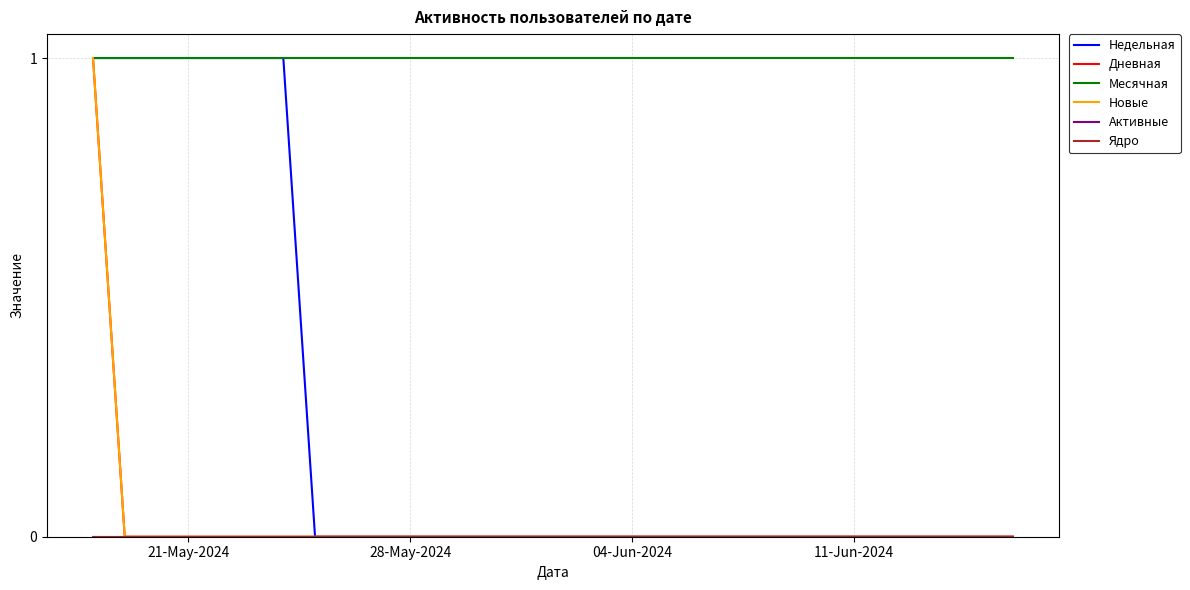

True or false: Ядро has more than 2 points higher than both neighbors.

False